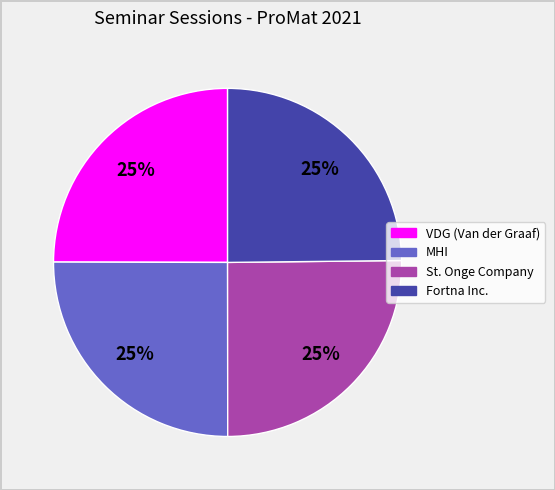

Approximately how many times larger is the value at Fortna Inc. compared to MHI?

1.0